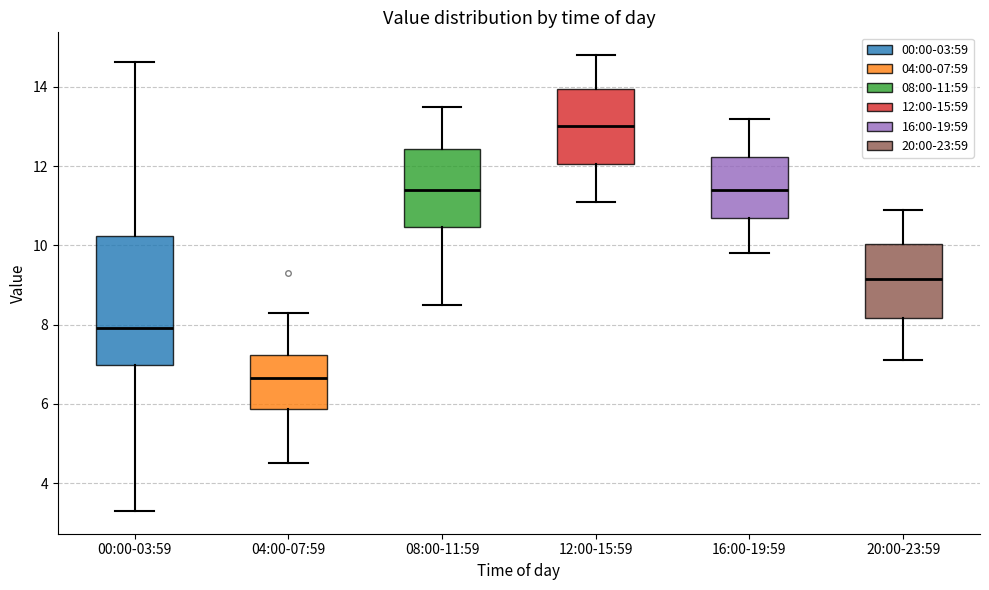

Which box's median line is the highest?

12:00-15:59